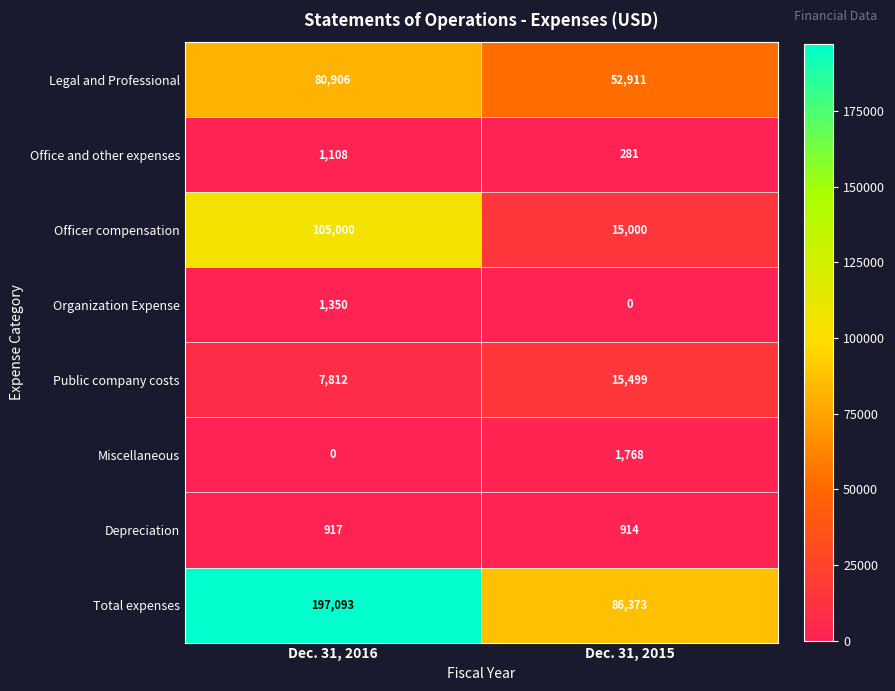

What is the total value across all series at Dec. 31, 2015?

172746